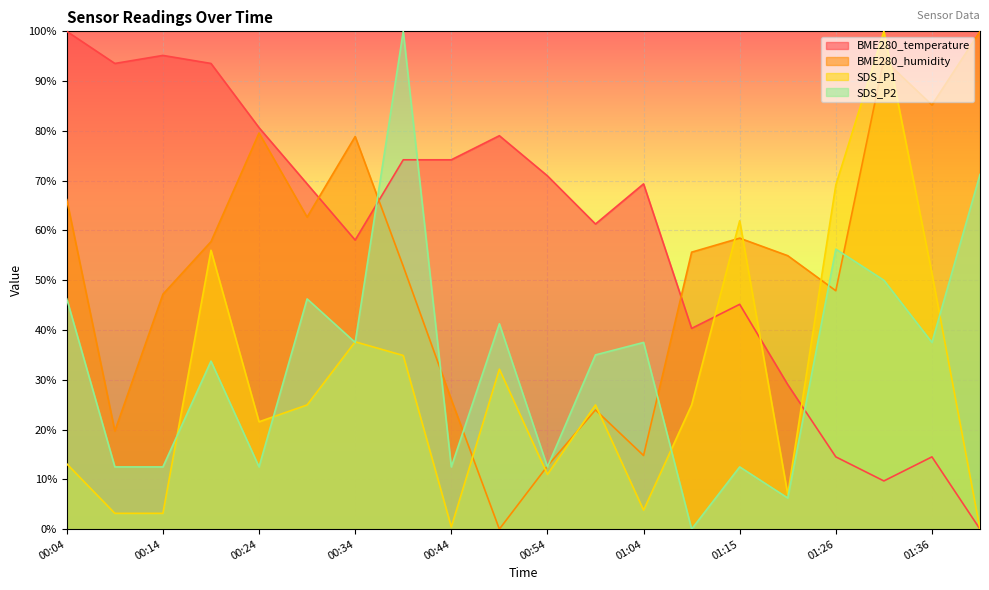

The value of BME280_humidity at 00:44 is 37.8. True or false?

False